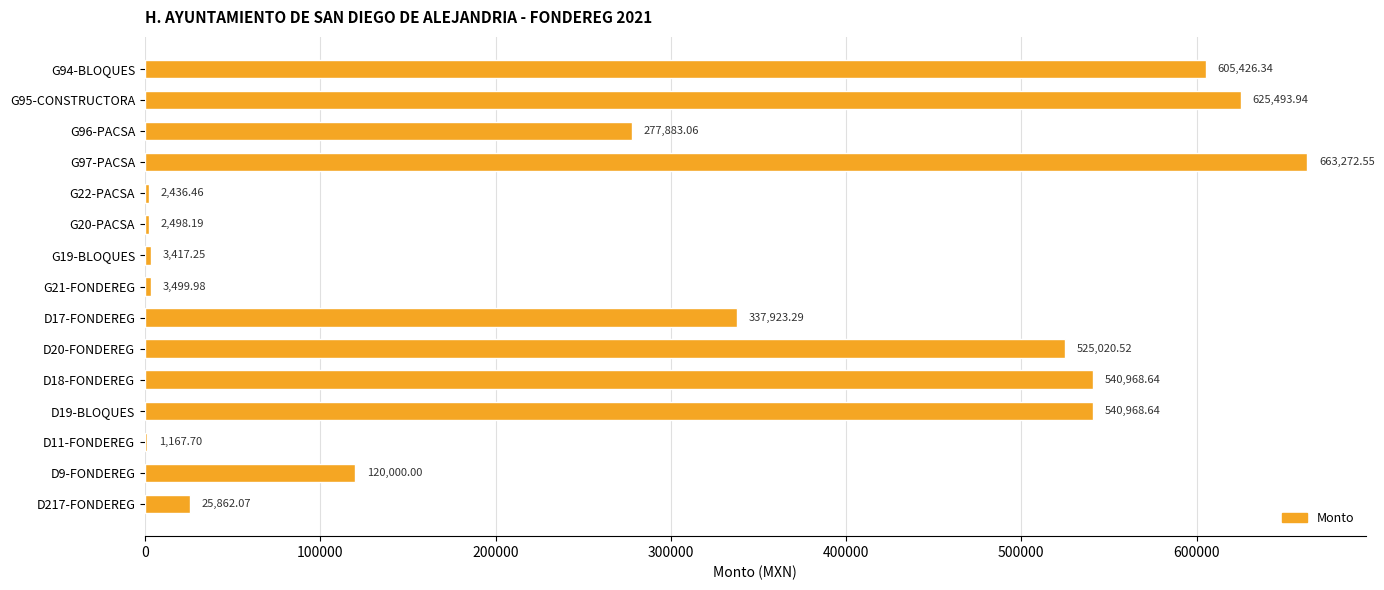

Which has a higher value, G20-PACSA or D20-FONDEREG?

D20-FONDEREG